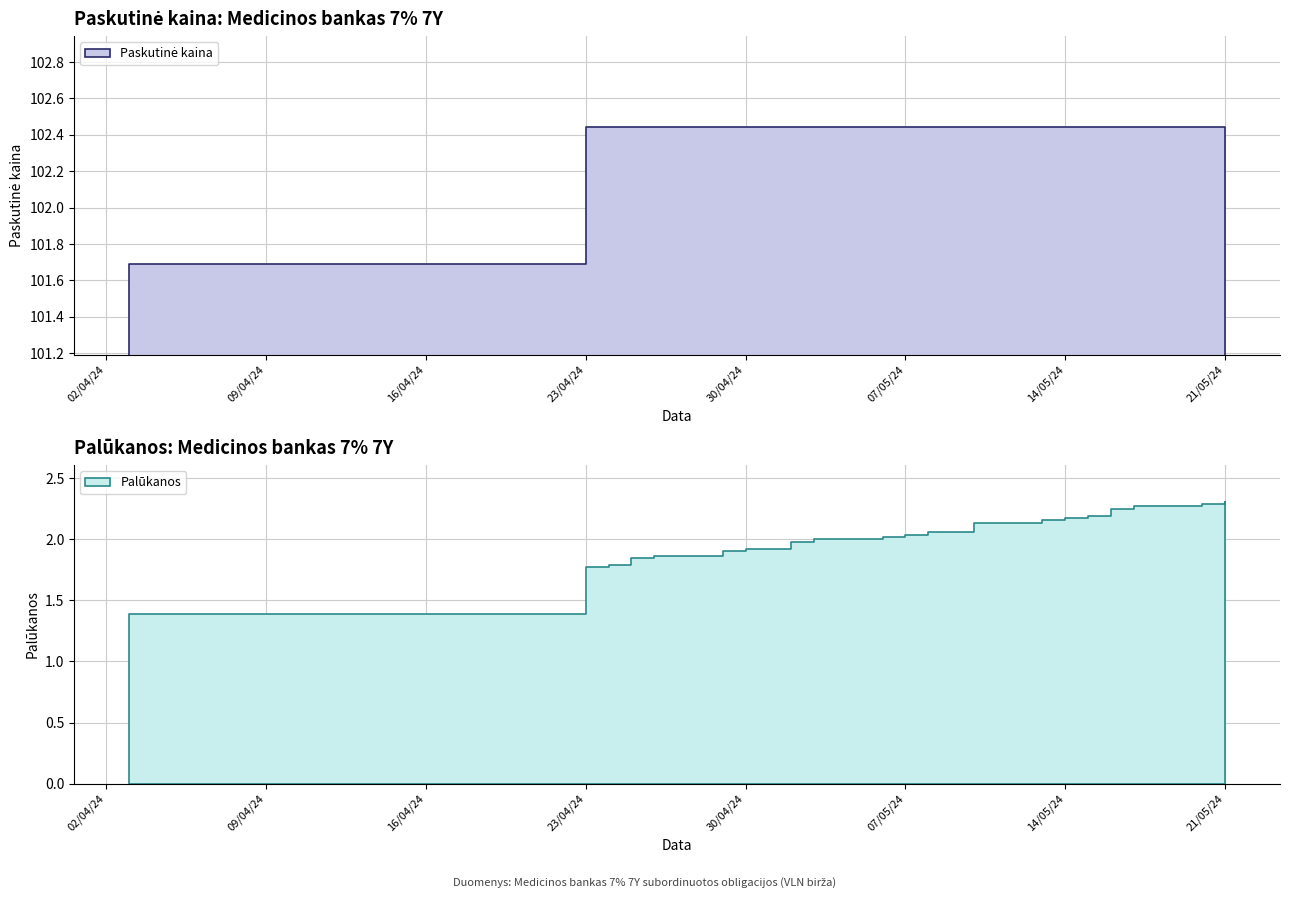

How many data points in Palūkanos are less than 2?

8